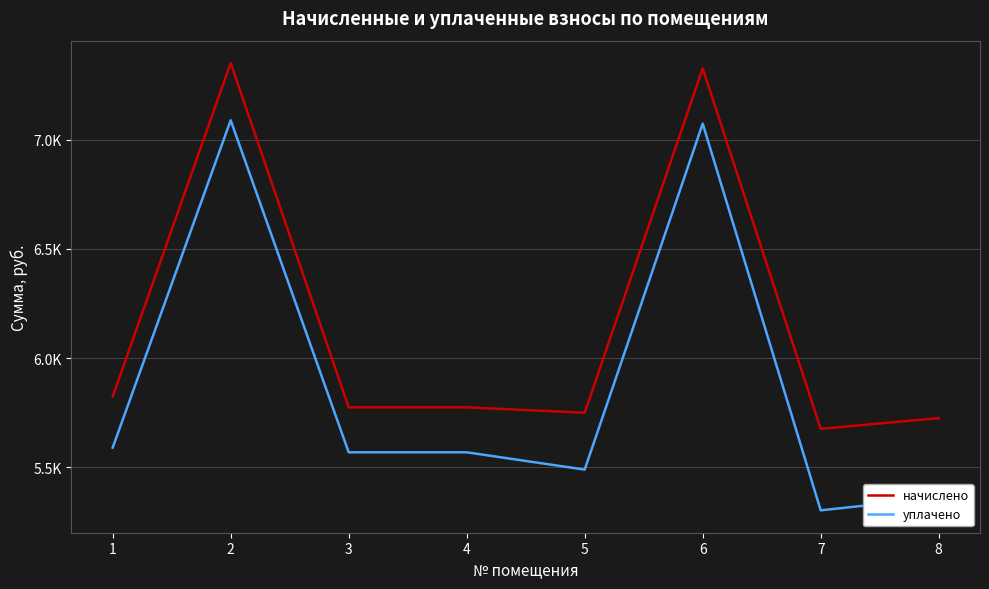

What are all the series names shown in the legend?

начислено, уплачено